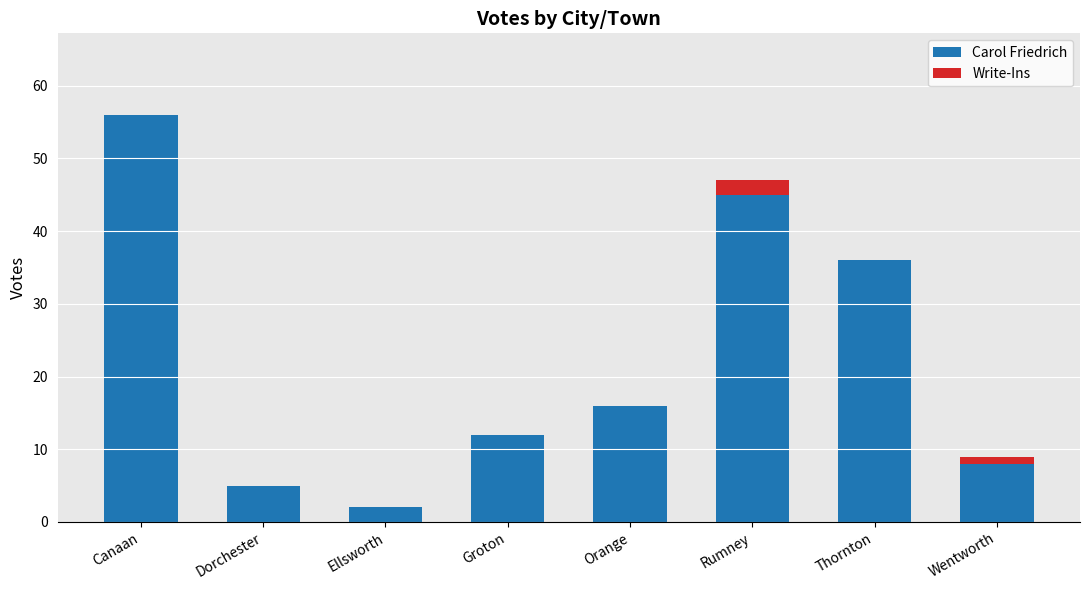

At which label does Carol Friedrich reach its peak?

Canaan